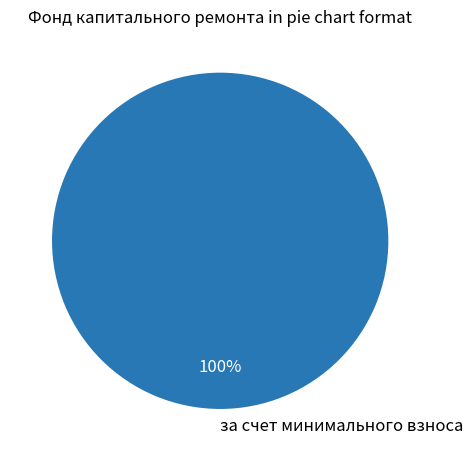

How many slices are in this pie chart?

1